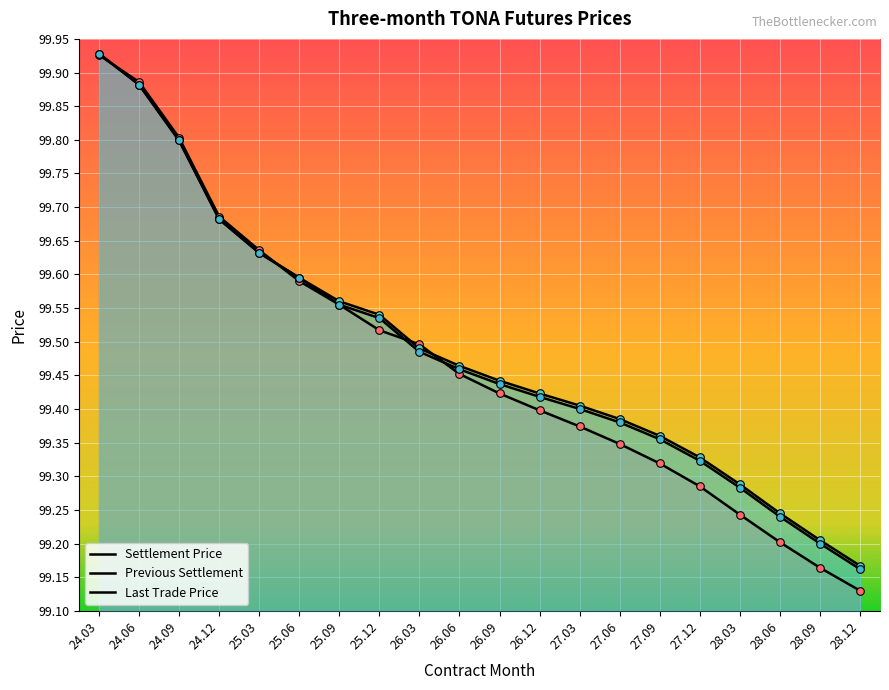

At which category is the sum across all series the highest?

24.03